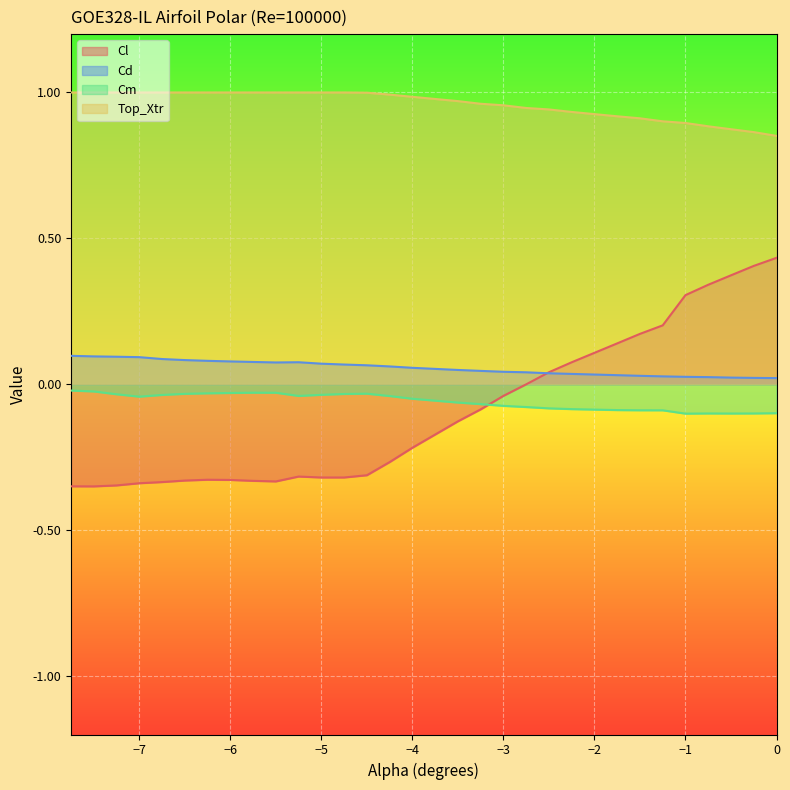

Does the chart display data point markers on the line(s)?

No